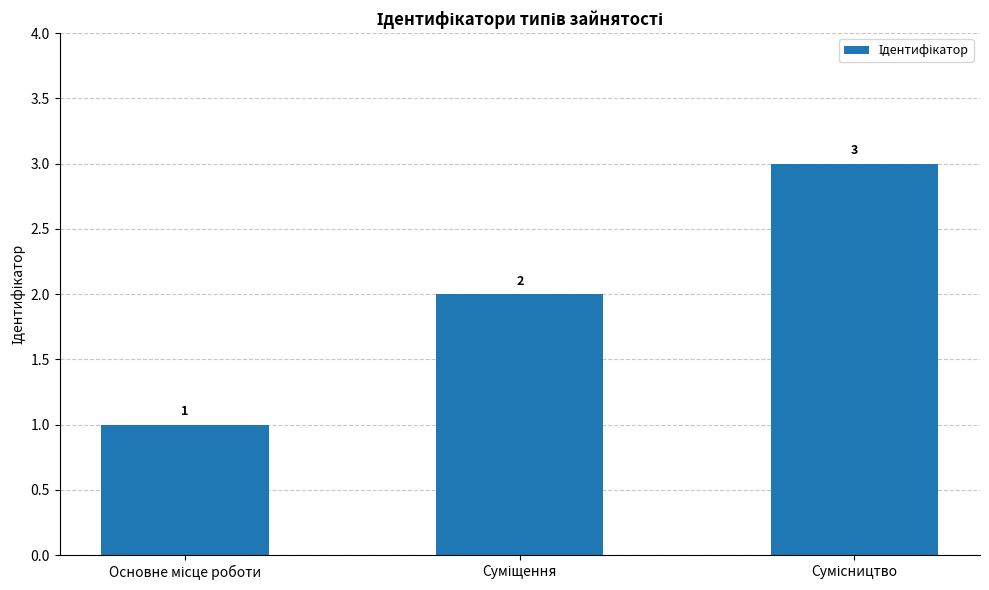

What is the sum of all values?

6